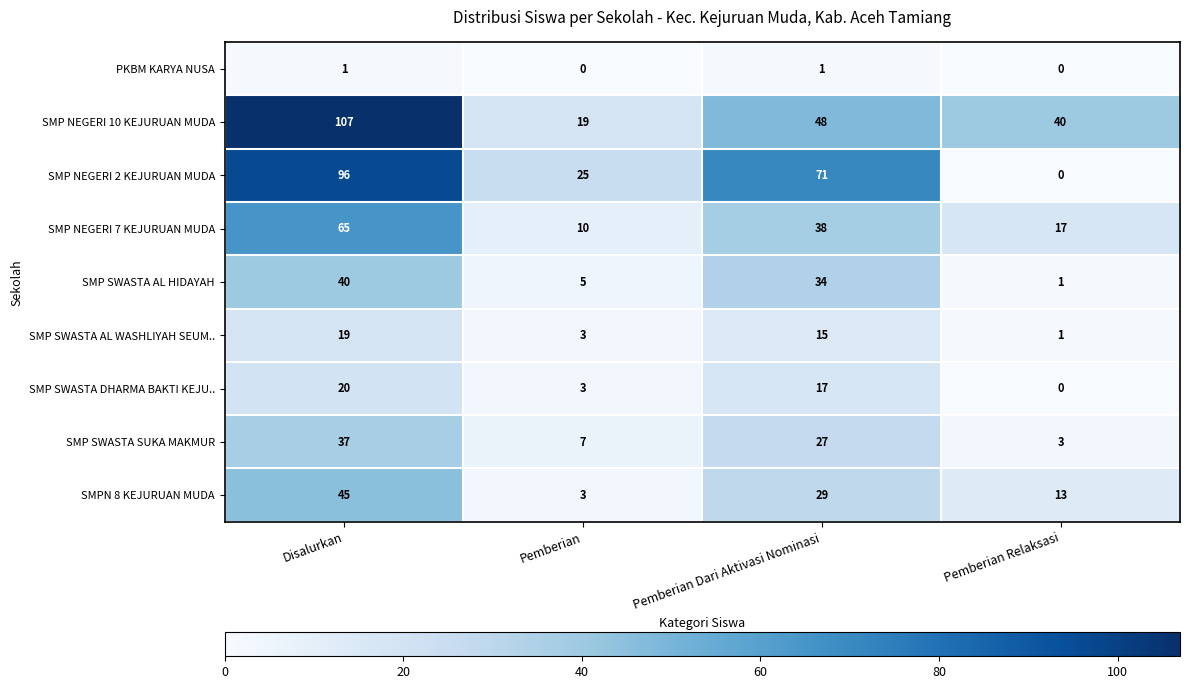

At which category is the sum across all series the highest?

Disalurkan